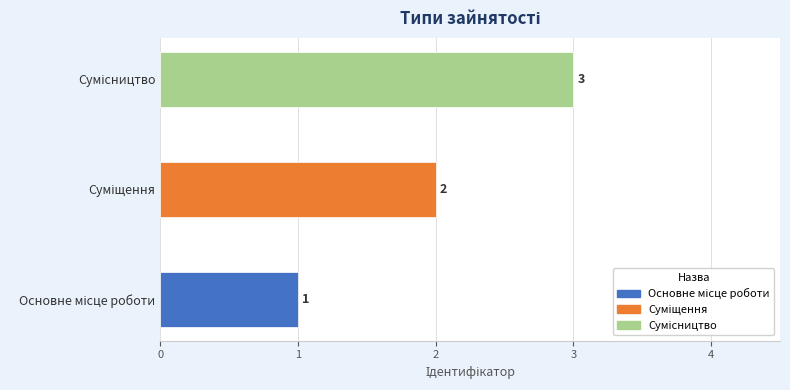

How many values are between 1 and 3?

3